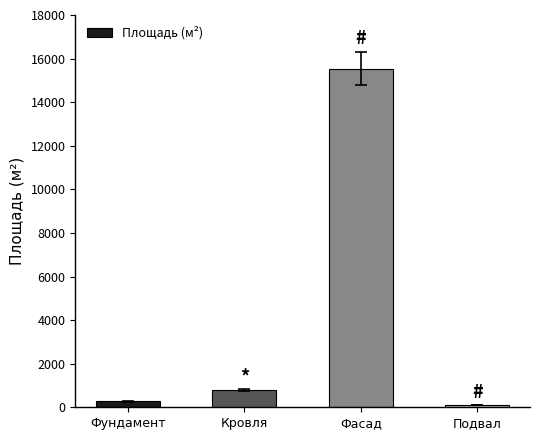

What is the sum of the values at Фундамент and Подвал?

375